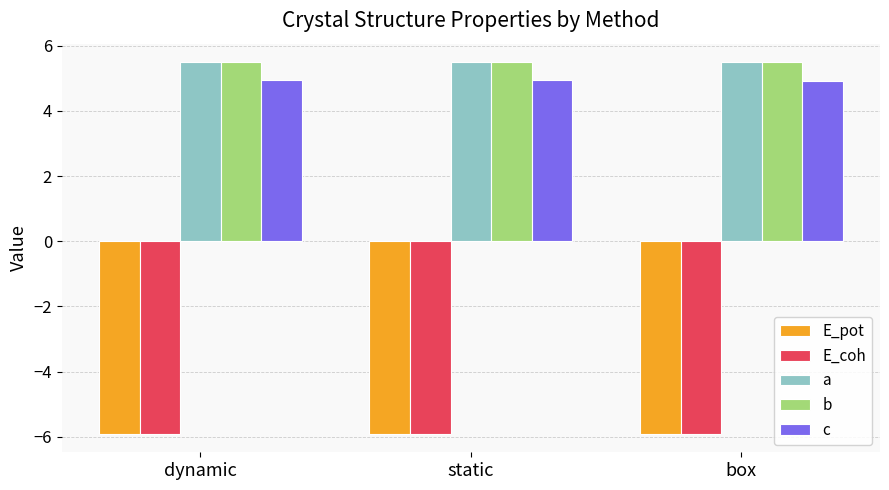

Reading right to left, transcribe all the data shown in this chart.

E_pot: -5.9	-5.9	-5.9
E_coh: -5.9	-5.9	-5.9
a: 5.5	5.5	5.5
b: 5.5	5.5	5.5
c: 4.9	4.9	4.9